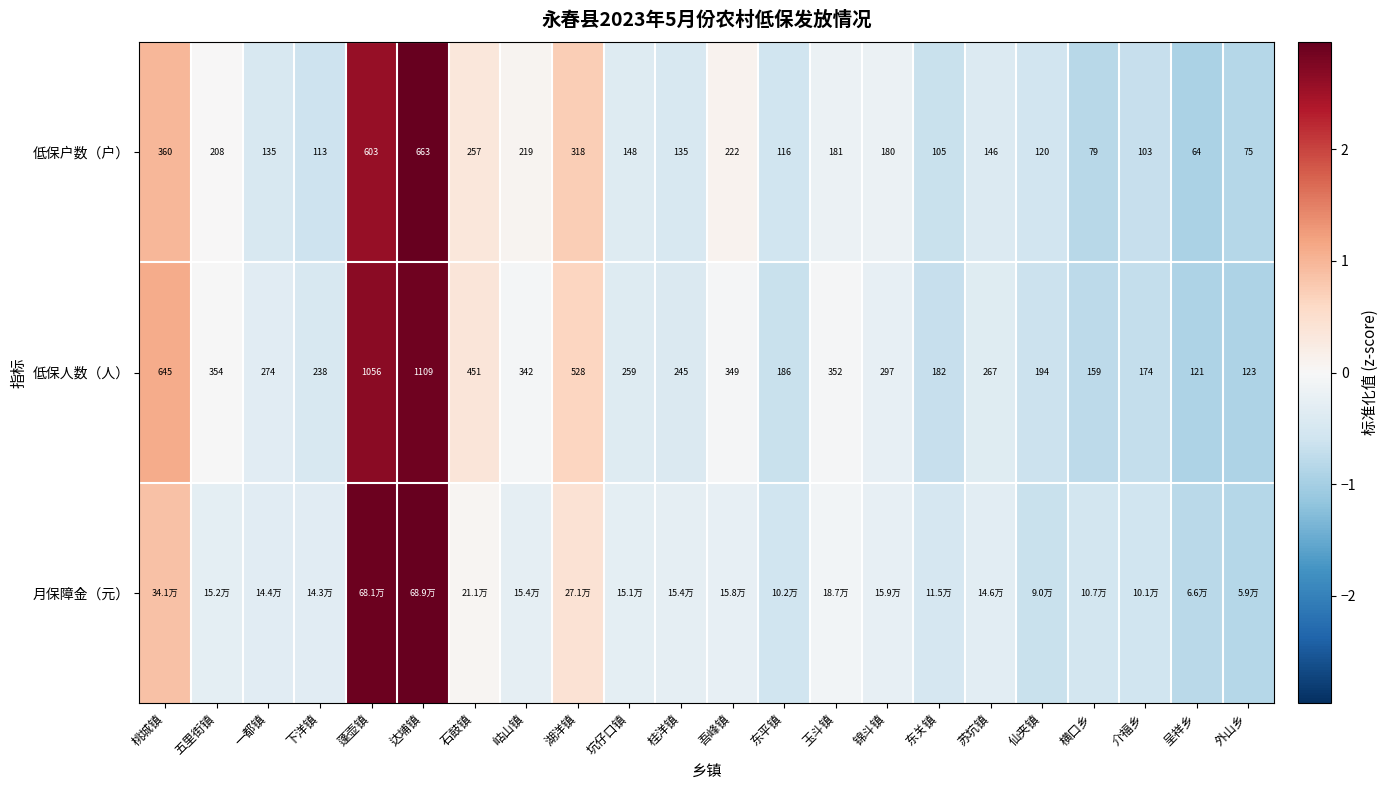

How many values in the 低保人数（人） series are below 274?

11